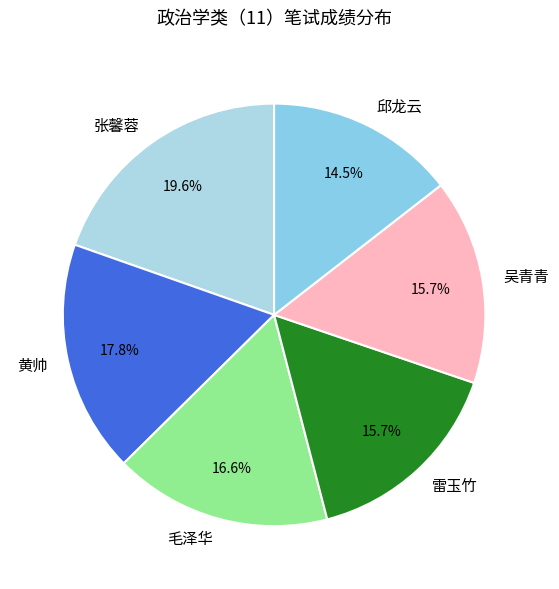

True or false: 黄帅 accounts for 18% of the total.

True